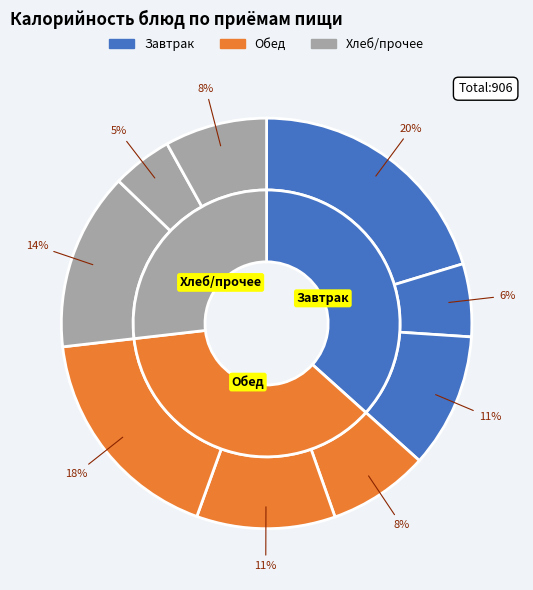

Is it true that пшеничный (завтрак) is 25% of the pie?

False